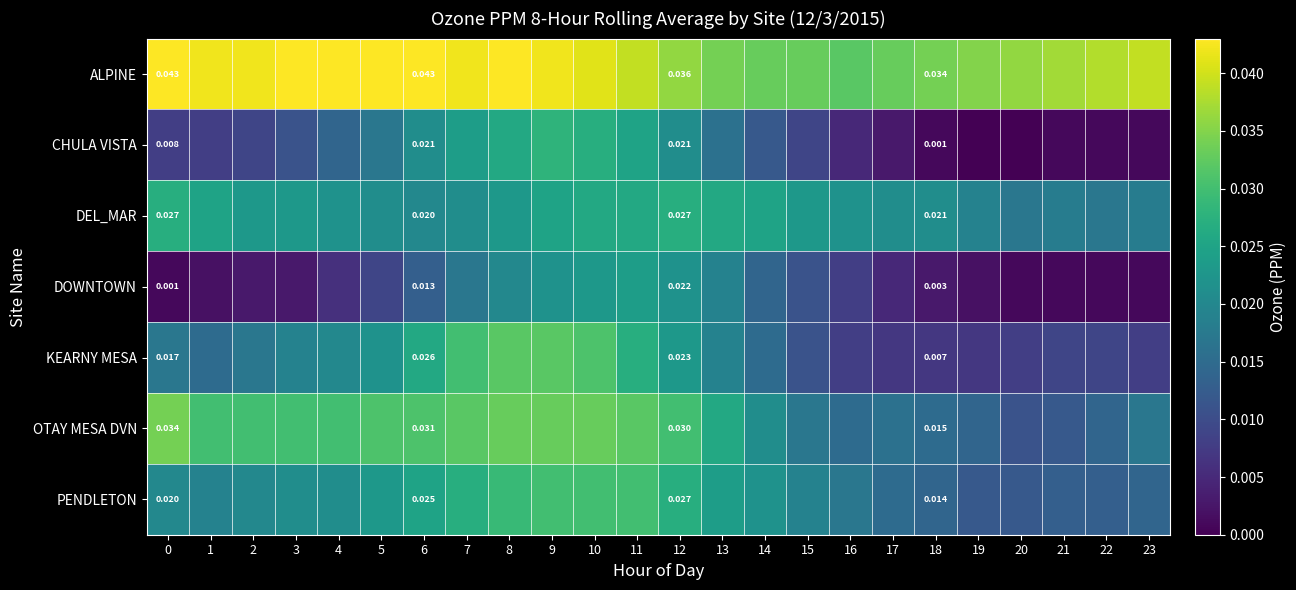

How many OTAY MESA DVN values are between 0 and 1?

24